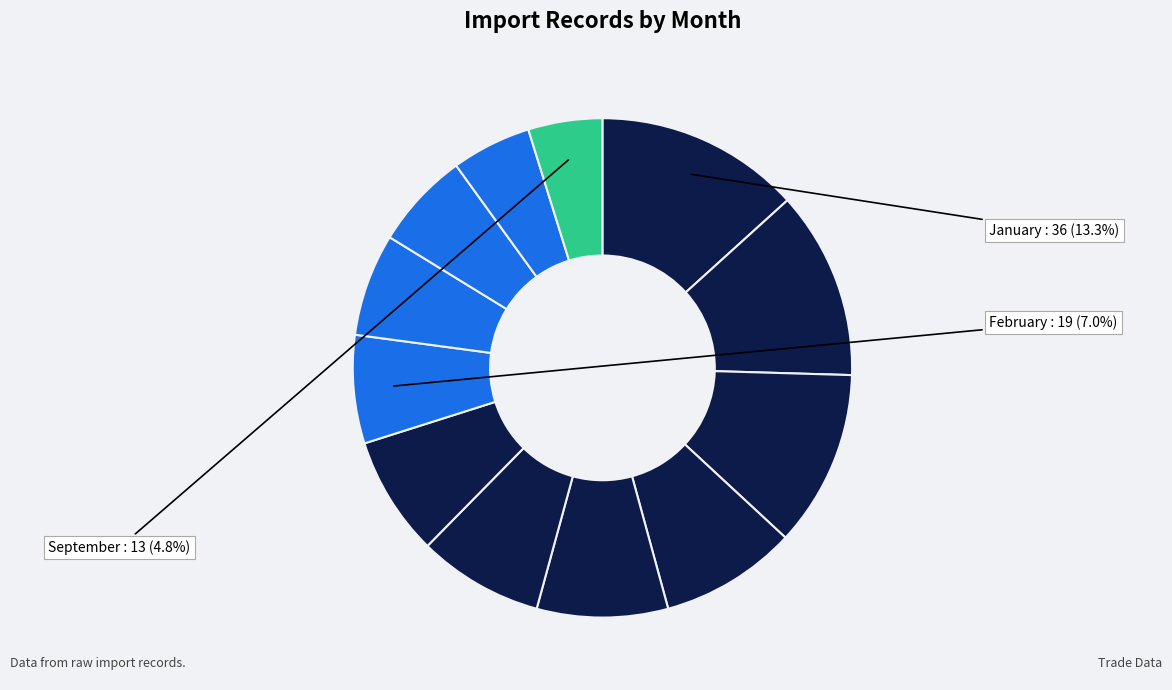

How many slices are in this pie chart?

12